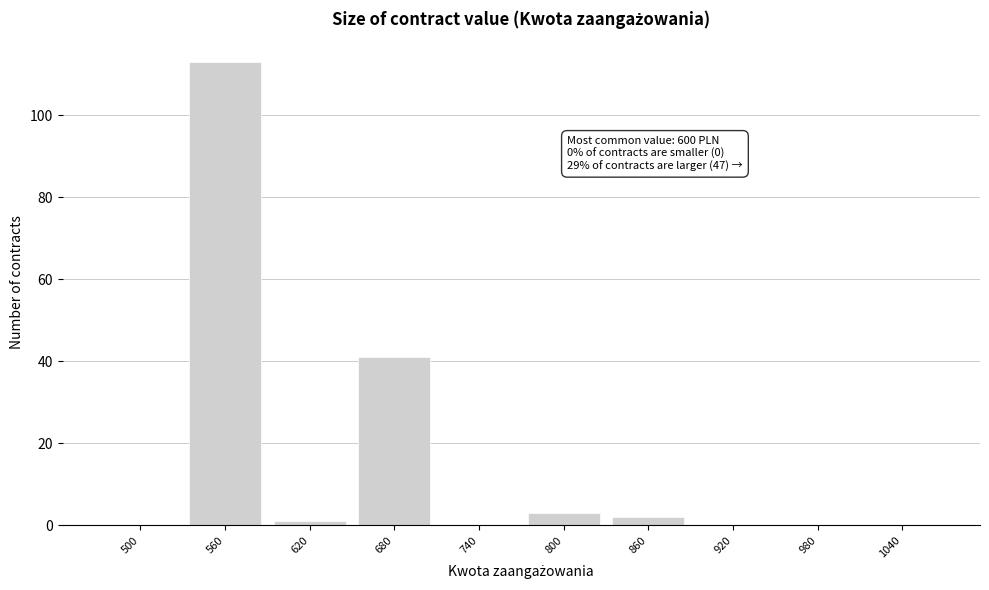

Reading left to right, extract all data points from this chart.

500=0	560=113	620=1	680=41	740=0	800=3	860=2	920=0	980=0	1040=0